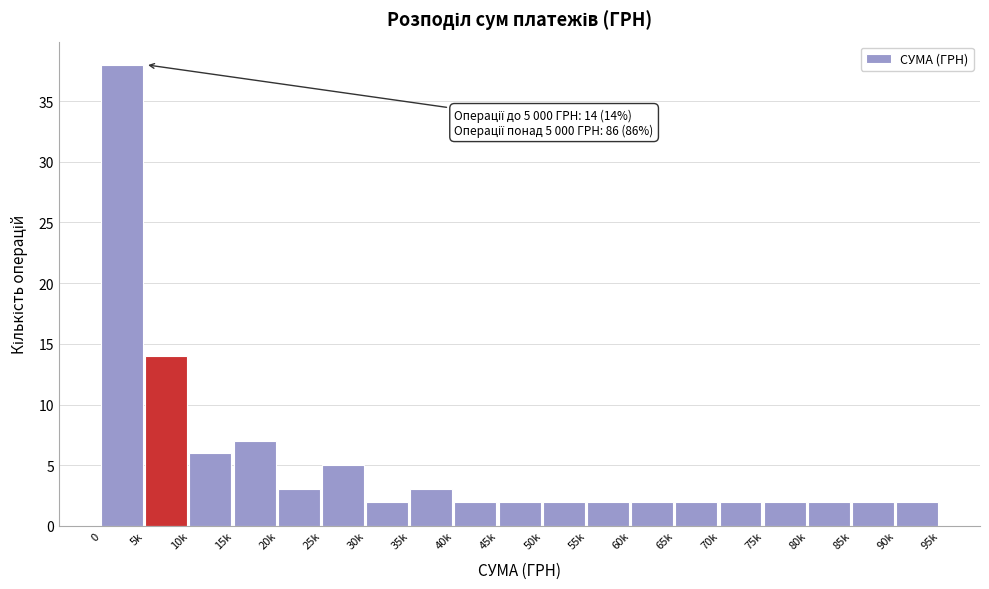

Reading left to right, transcribe all the data shown in this chart.

0=38	5k=14	10k=6	15k=7	20k=3	25k=5	30k=2	35k=3	40k=2	45k=2	50k=2	55k=2	60k=2	65k=2	70k=2	75k=2	80k=2	85k=2	90k=2